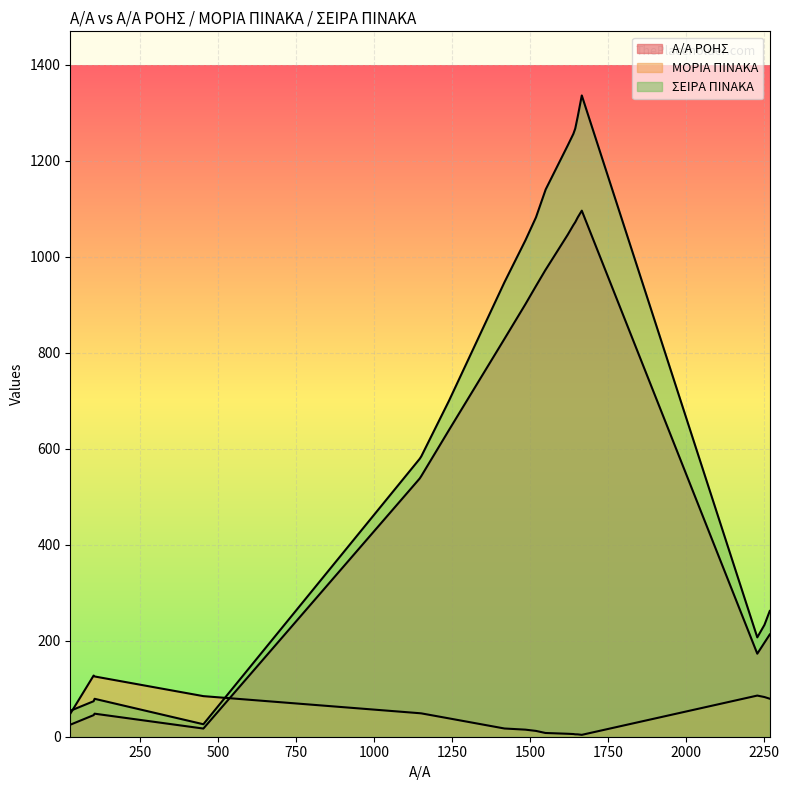

How many interior local valleys does the ΜΟΡΙΑ ΠΙΝΑΚΑ series have?

1